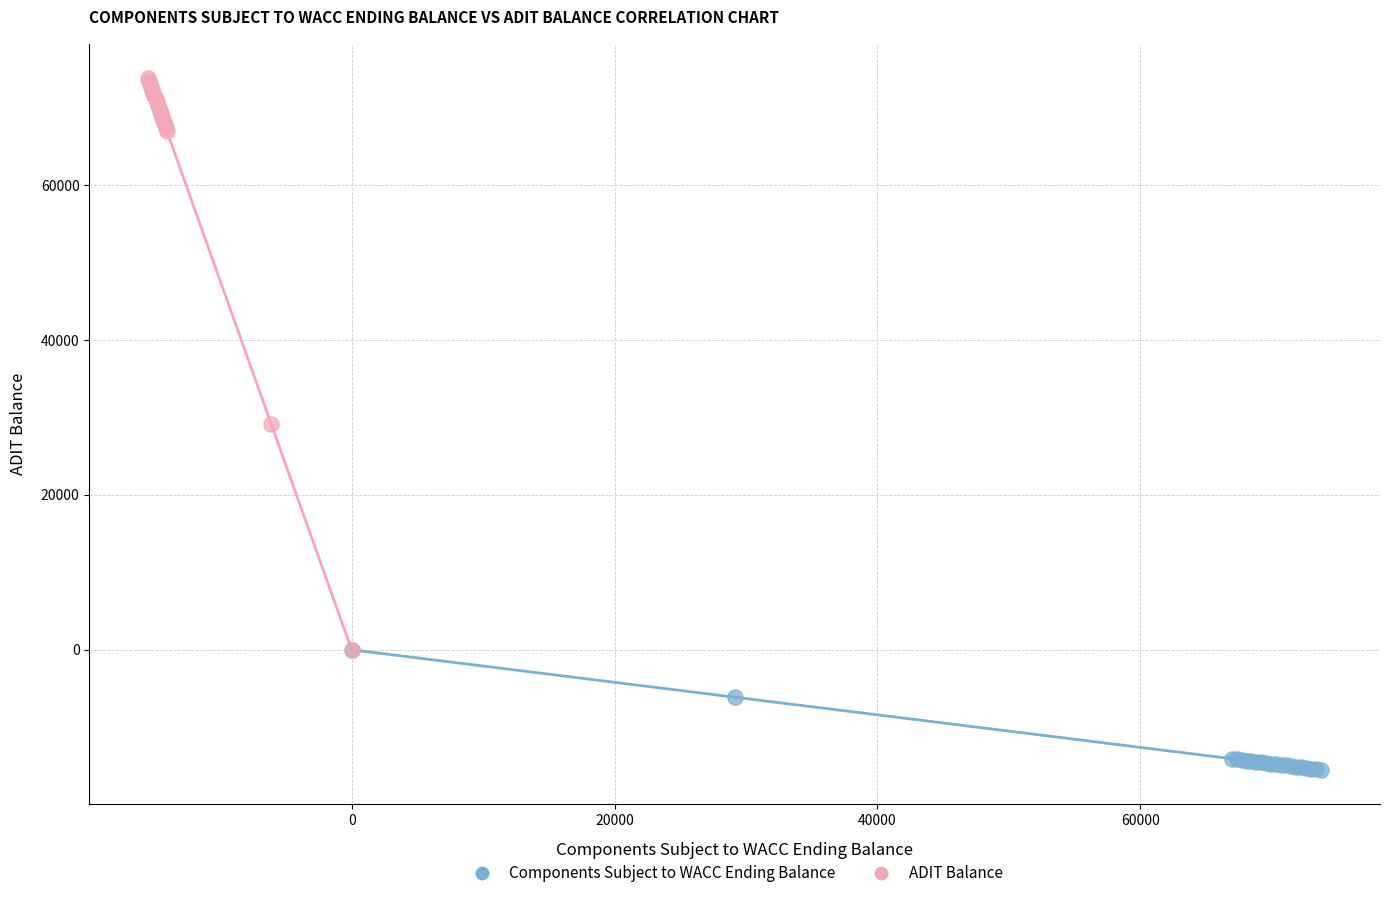

Which series contains the lowest Y value?

Components Subject to WACC Ending Balance